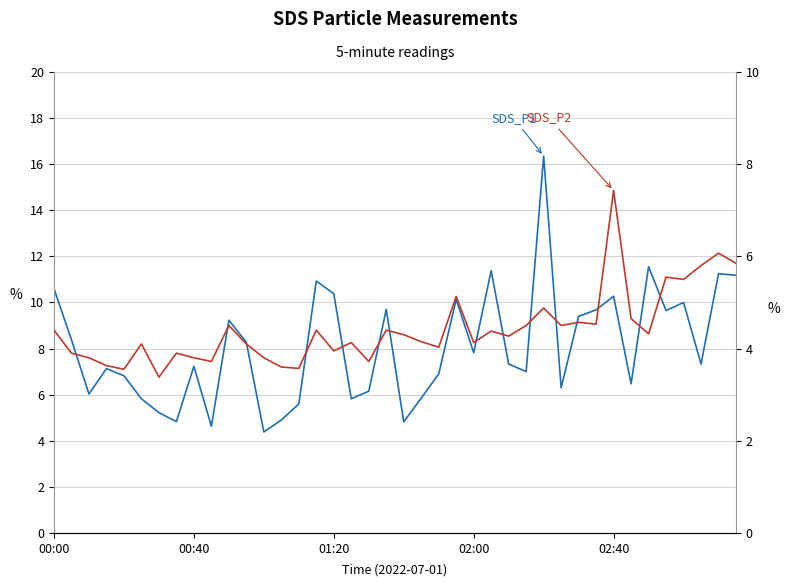

In SDS_P2, how many points are higher than both neighbors (excluding endpoints)?

13